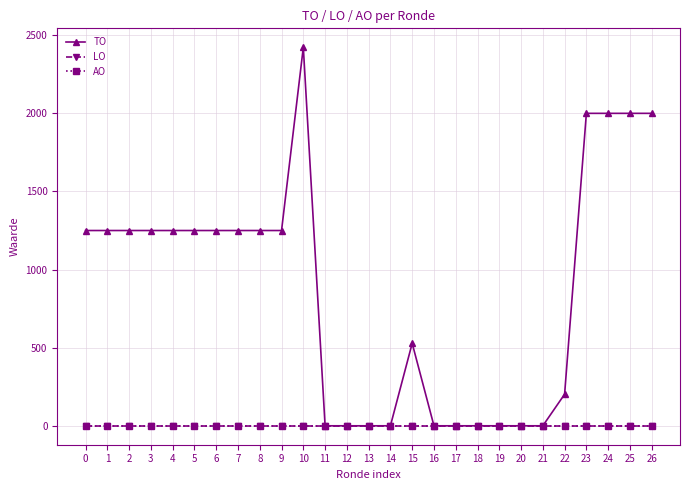

The AO series shows 0 at 5. True or false?

True